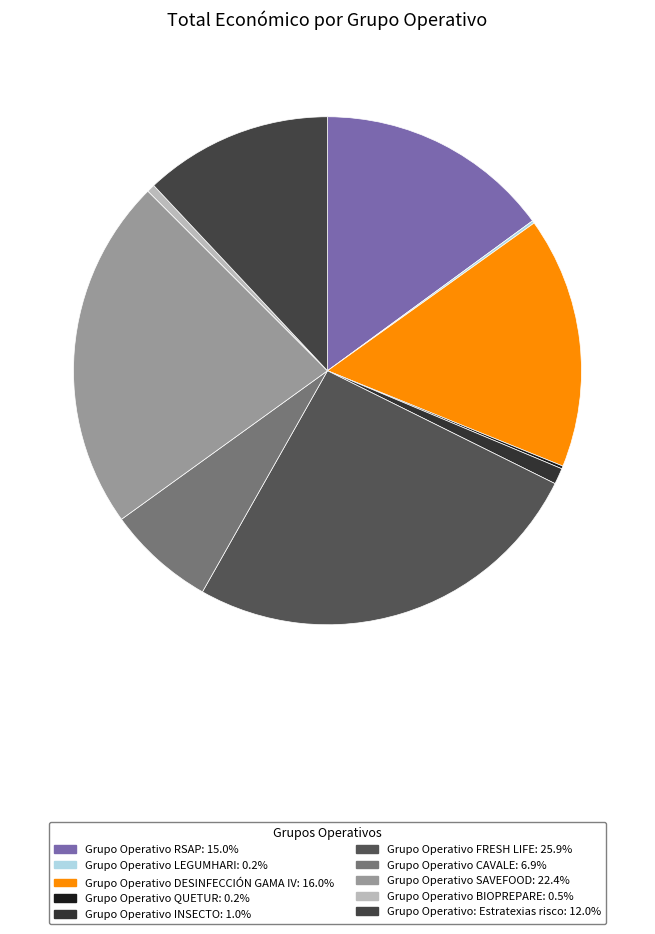

How many slices are in this pie chart?

10